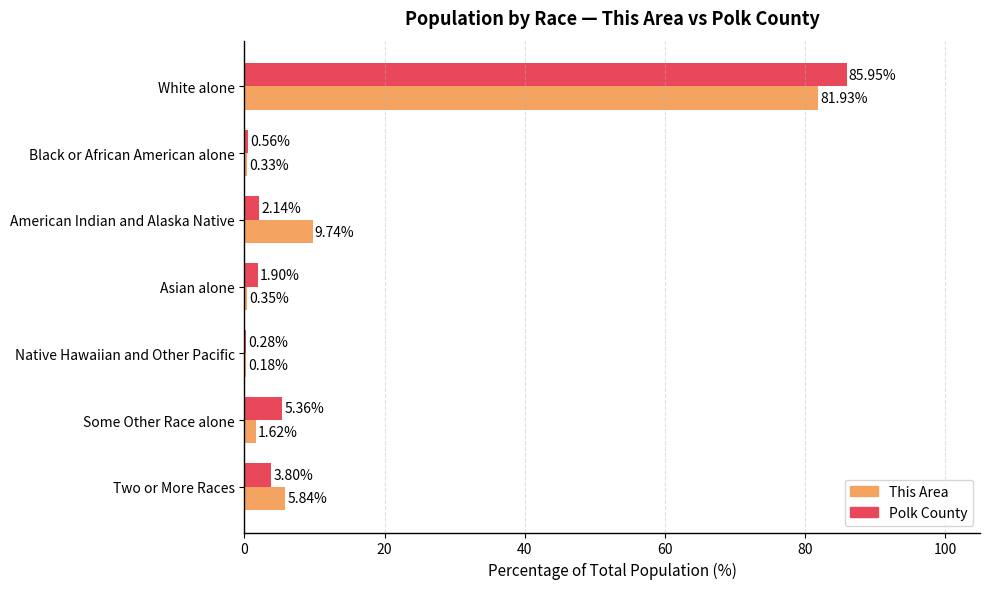

How many categories are shown in the chart?

7